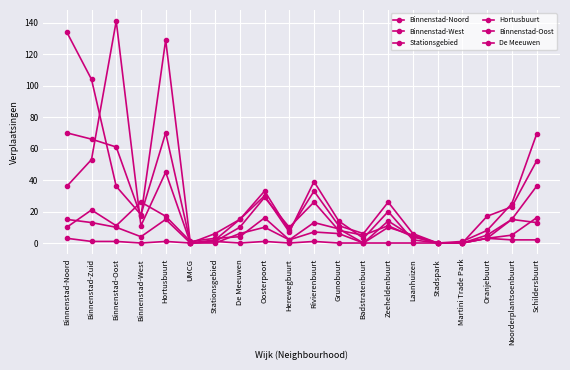

What is the difference between the maximum and second lowest values in the De Meeuwen series?

16